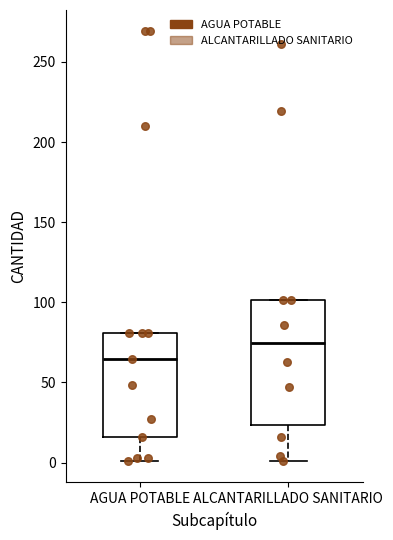

Which box's median line is the highest?

ALCANTARILLADO SANITARIO